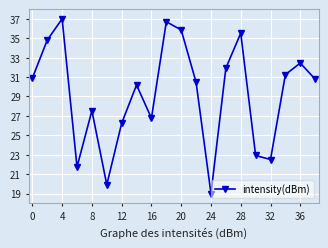

How many points are higher than both their immediate neighbors (excluding endpoints)?

6